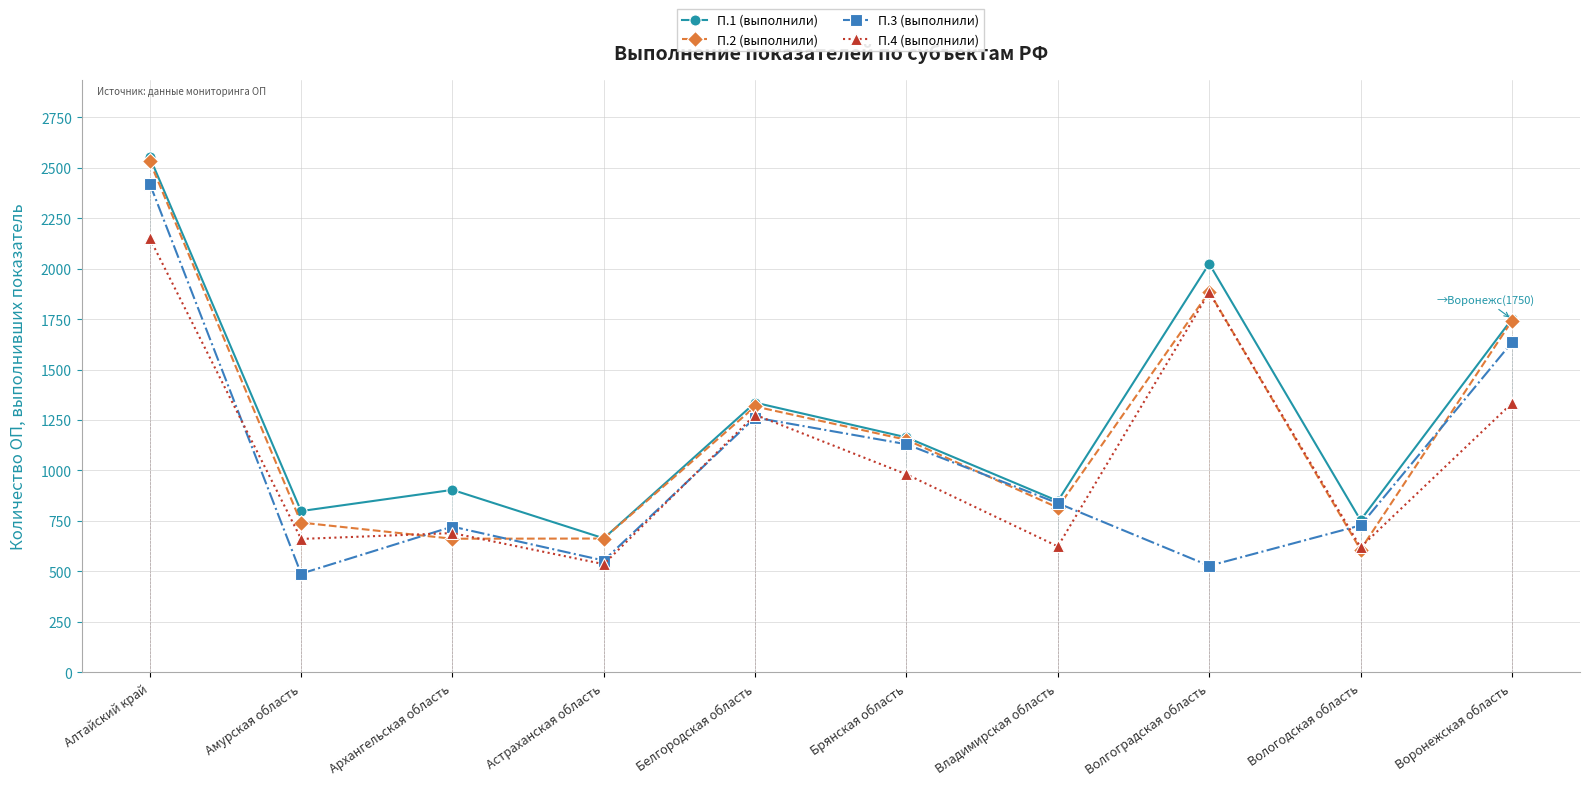

What is the label of the 4th point from the left?

Астраханская область